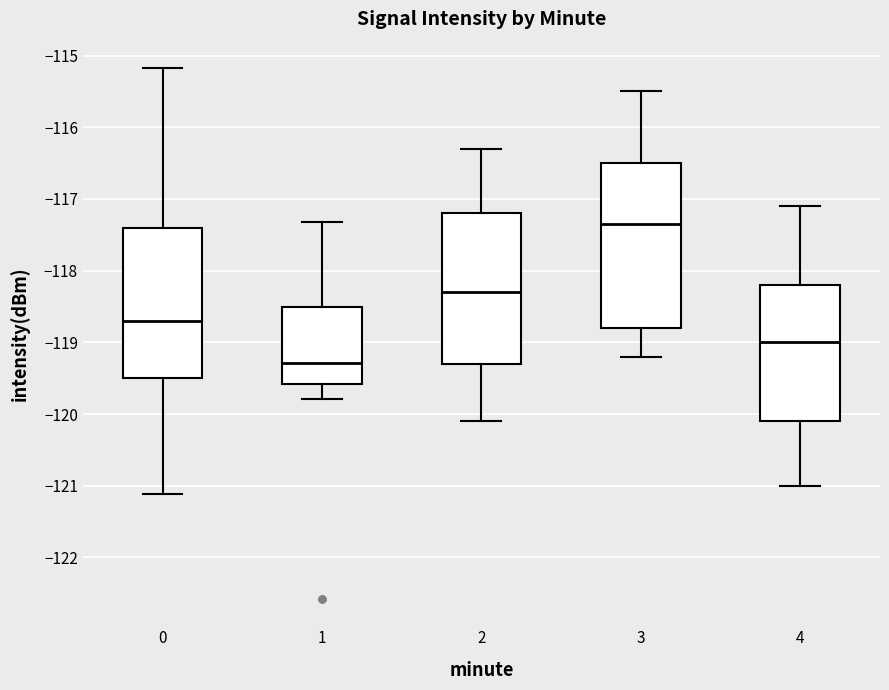

Reading left to right, read every box against the y-axis: the position of its median line, the range the box covers, and the ends of its whiskers. The values are not printed on the chart, so give them approximately, as read against the axis.

0: median -118.7, box -119.5 to -117.4, whiskers -121.1 to -115.2
1: median -119.3, box -119.6 to -118.5, whiskers -119.8 to -117.3
2: median -118.3, box -119.3 to -117.2, whiskers -120.1 to -116.3
3: median -117.3, box -118.8 to -116.5, whiskers -119.2 to -115.5
4: median -119.0, box -120.1 to -118.2, whiskers -121.0 to -117.1